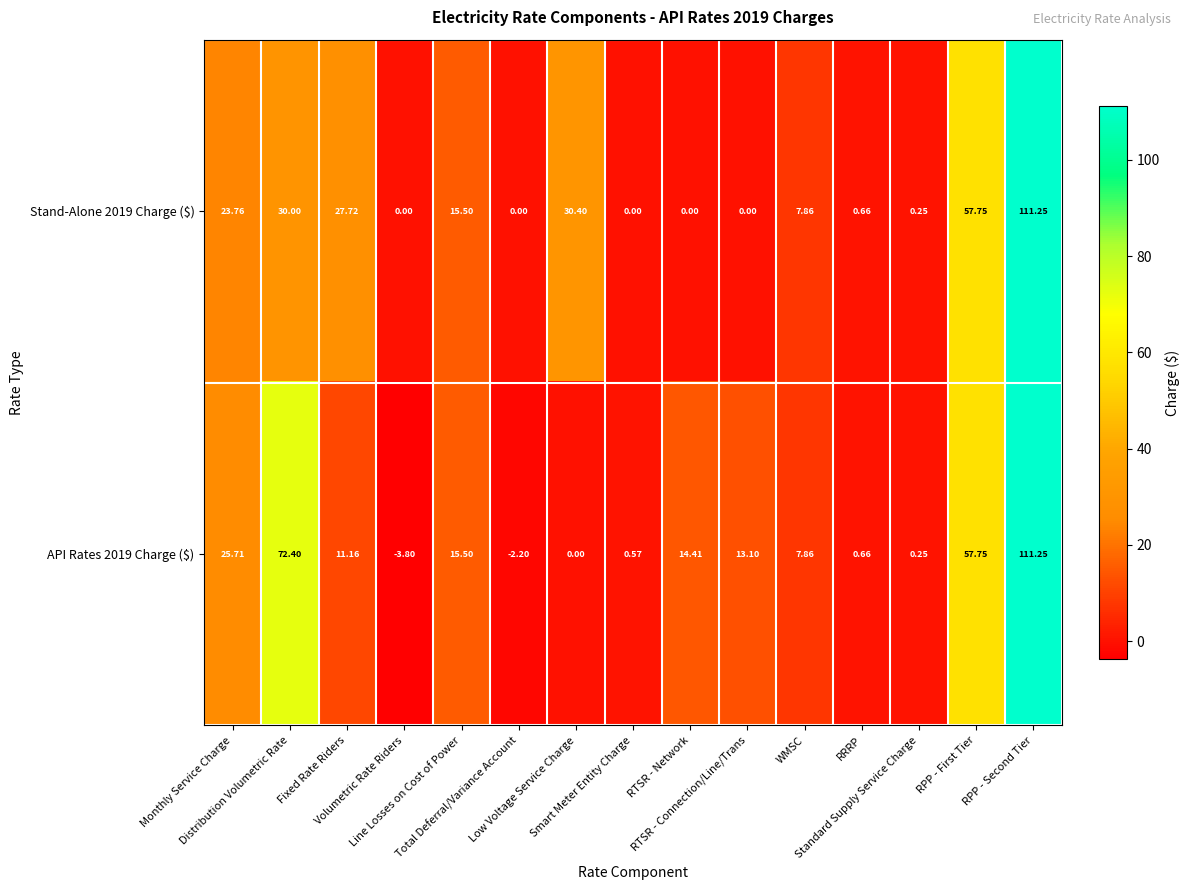

How many negative values does the API Rates 2019 Charge ($) series have?

2